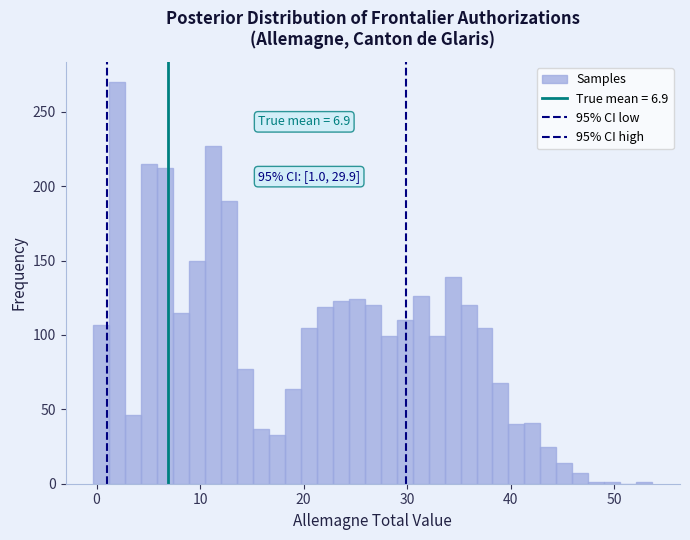

Read against the x-axis, roughly where is the centre of the tallest bar?

2